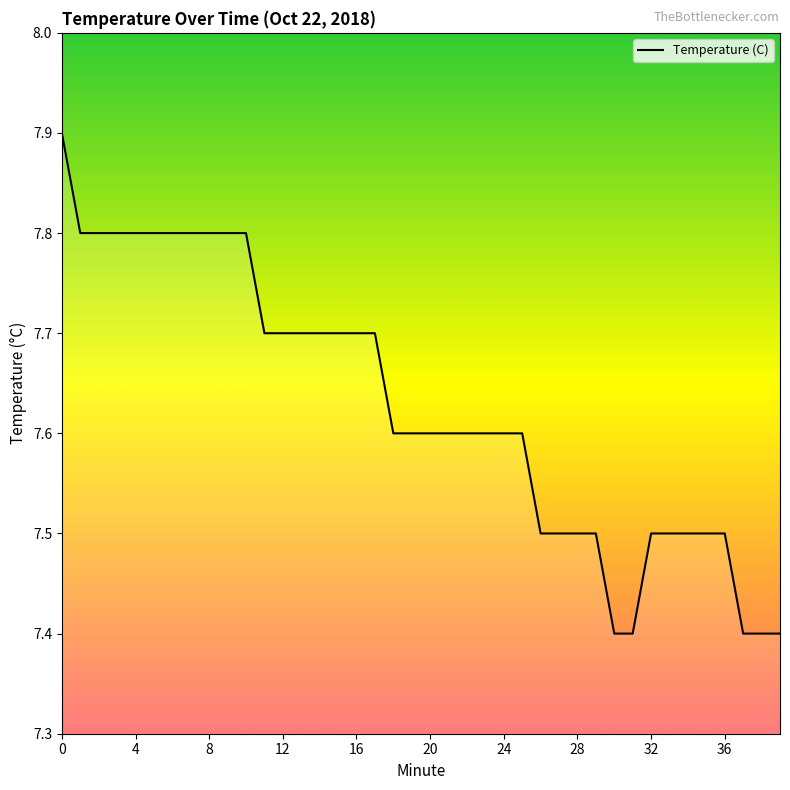

Reading left to right, transcribe all the data shown in this chart.

7.9	7.8	7.8	7.8	7.8	7.8	7.8	7.8	7.8	7.8	7.8	7.7	7.7	7.7	7.7	7.7	7.7	7.7	7.6	7.6	7.6	7.6	7.6	7.6	7.6	7.6	7.5	7.5	7.5	7.5	7.4	7.4	7.5	7.5	7.5	7.5	7.5	7.4	7.4	7.4